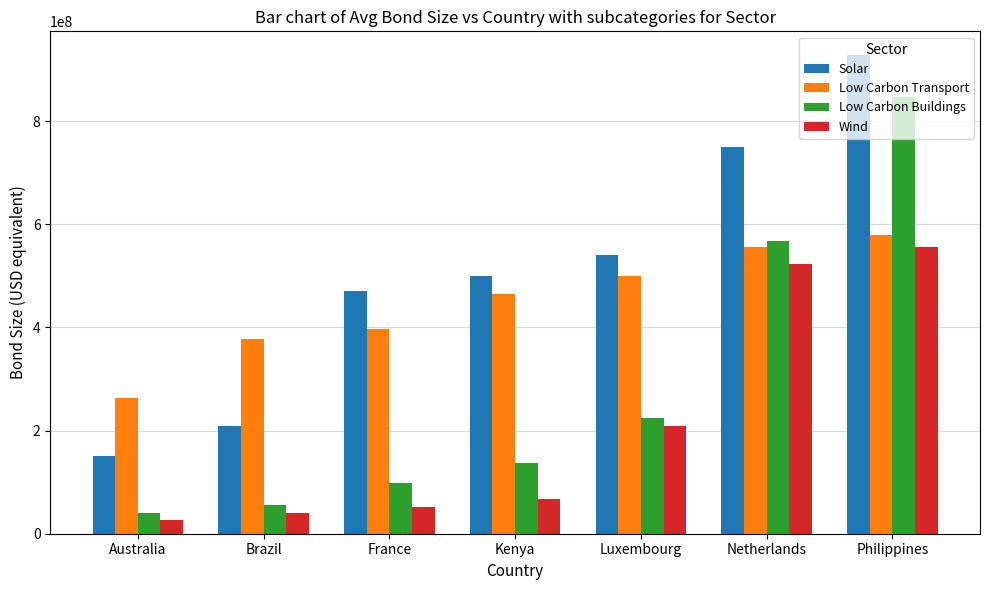

Which series changed the most between France and Philippines?

Low Carbon Buildings